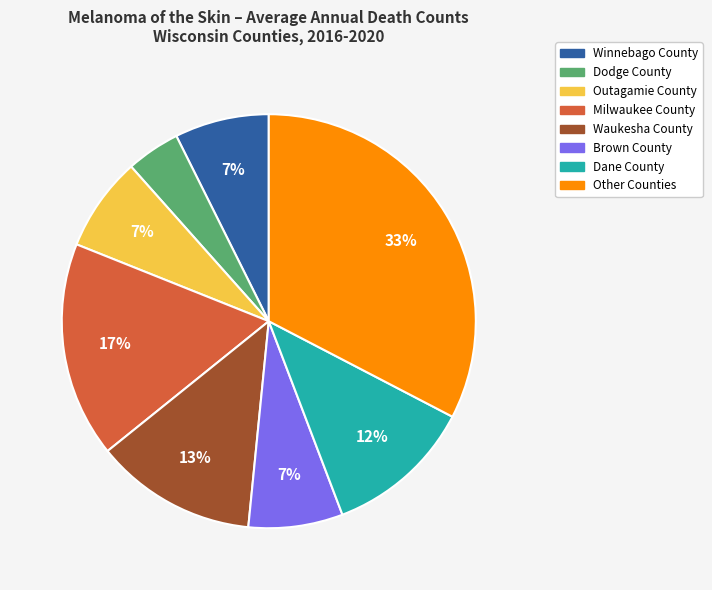

Is there any slice that represents more than half of the pie?

No